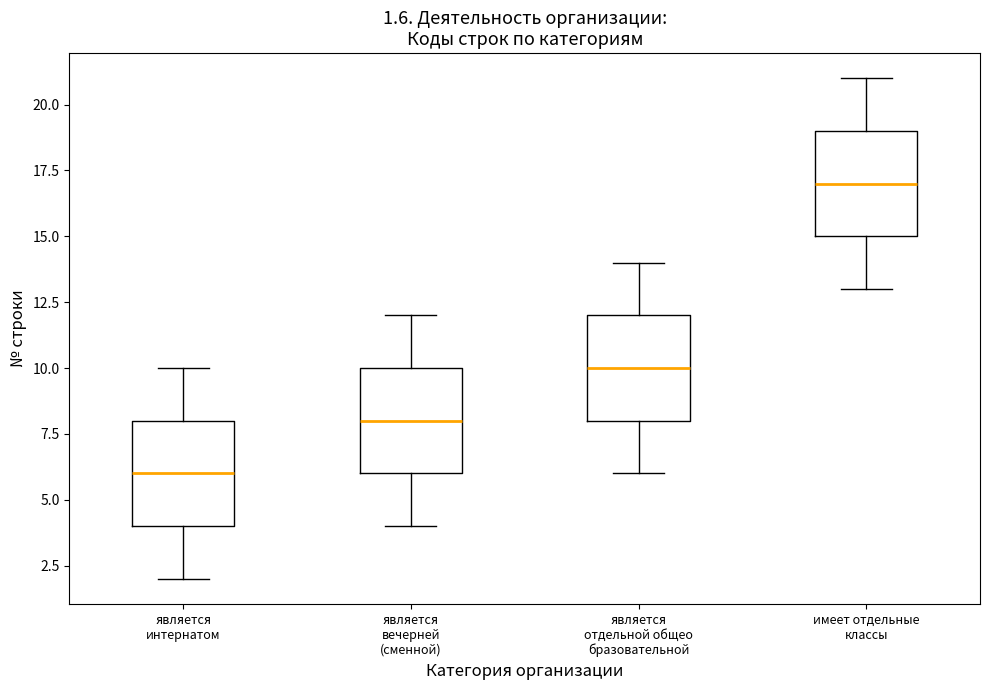

Which box has the highest median line?

имеет отдельные классы